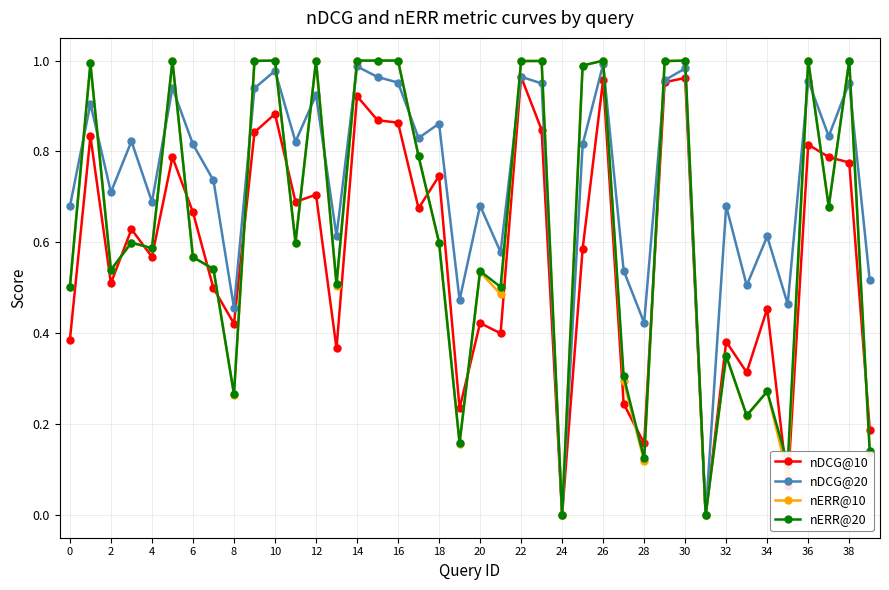

Which series has the largest total across all categories?

nDCG@20